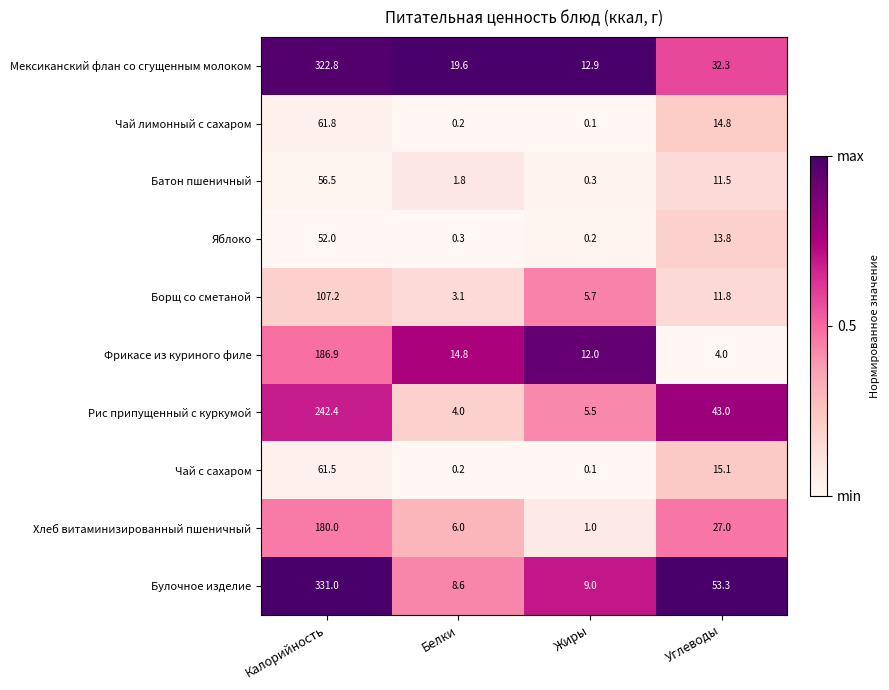

Which category has the highest value across all series?

Калорийность